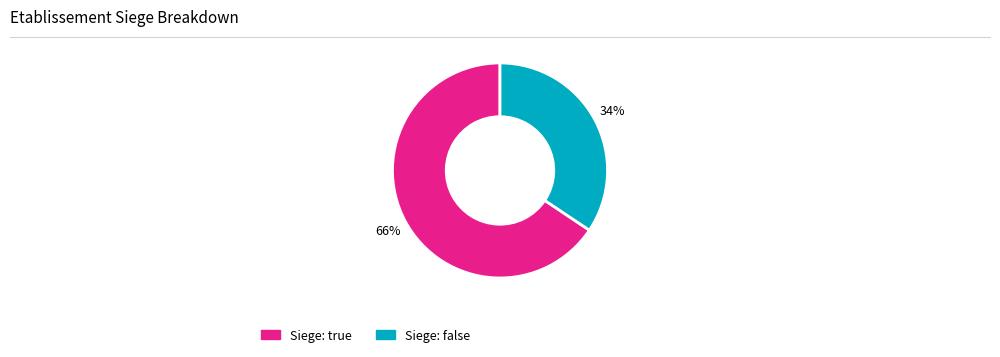

Is there any slice that represents more than half of the pie?

Yes